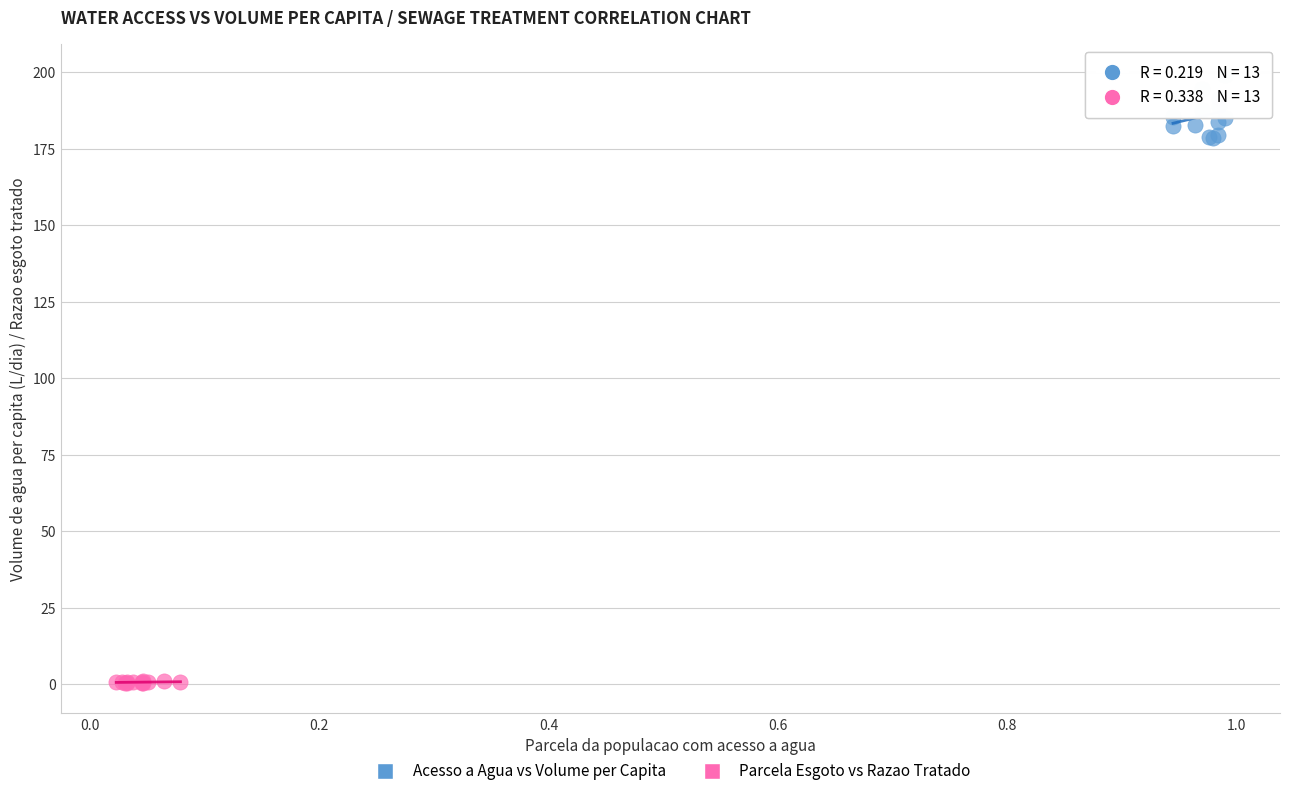

Which series contains the highest Y value?

Acesso a Agua vs Volume per Capita